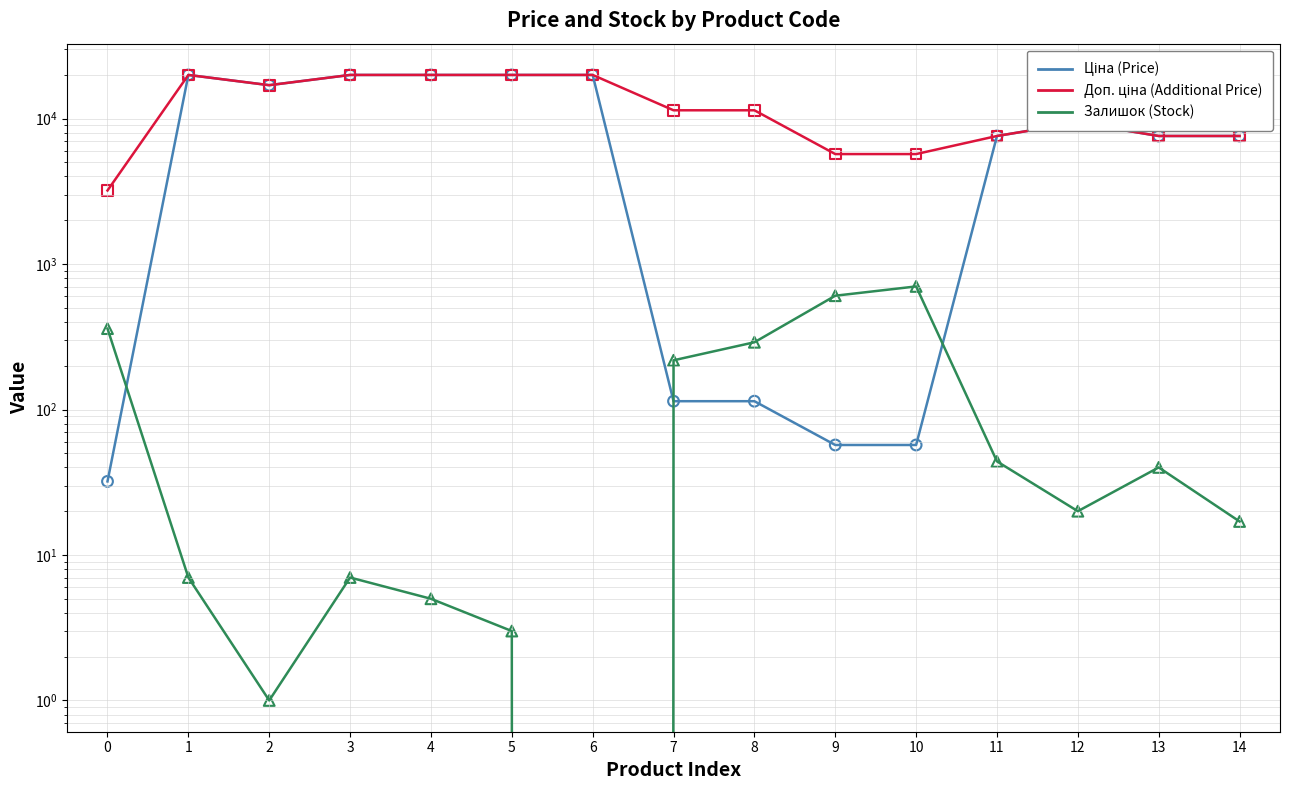

Which series reaches the minimum Y coordinate?

Залишок (Stock)